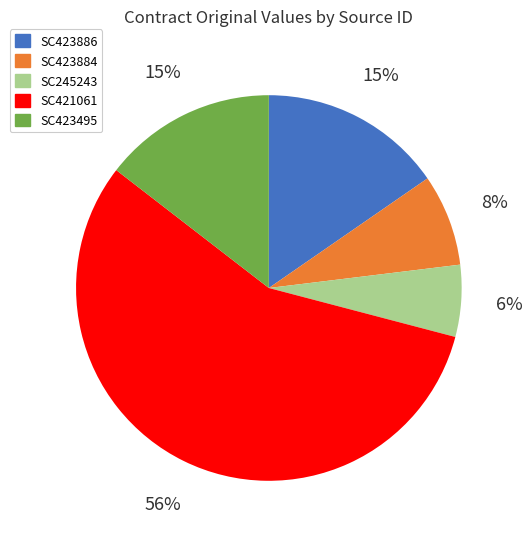

Do SC423884 and SC423495 together represent more than half of the pie?

No